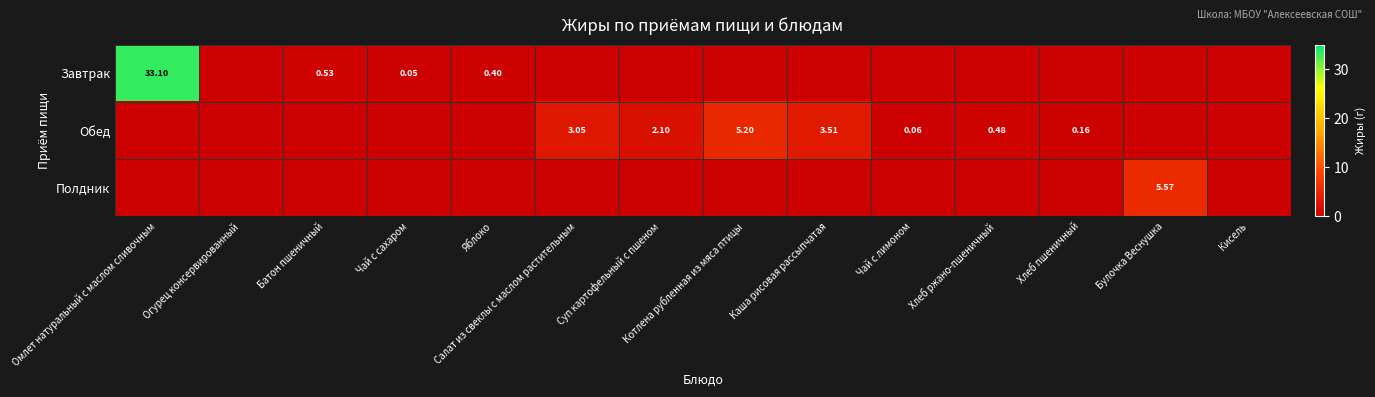

At which label is Завтрак closest to 16?

Батон пшеничный